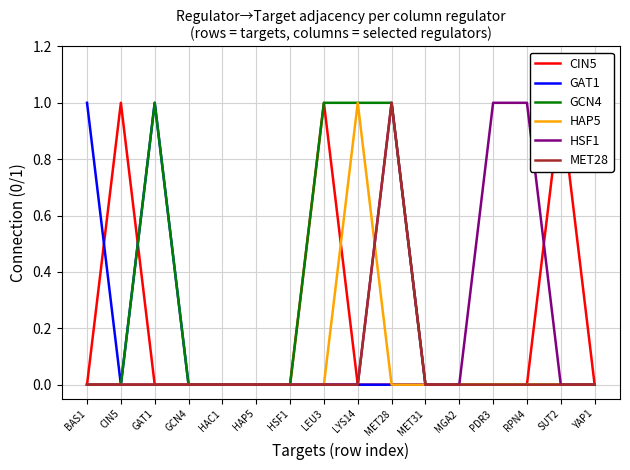

What is the highest value of the MET28 series?

1